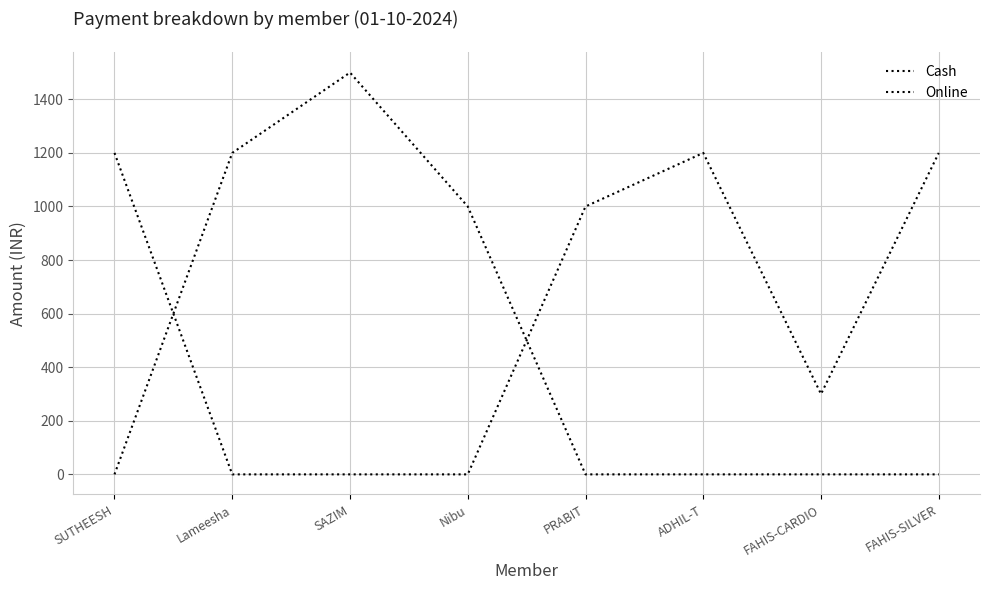

True or false: Online has a value of 1200 at FAHIS-SILVER.

True